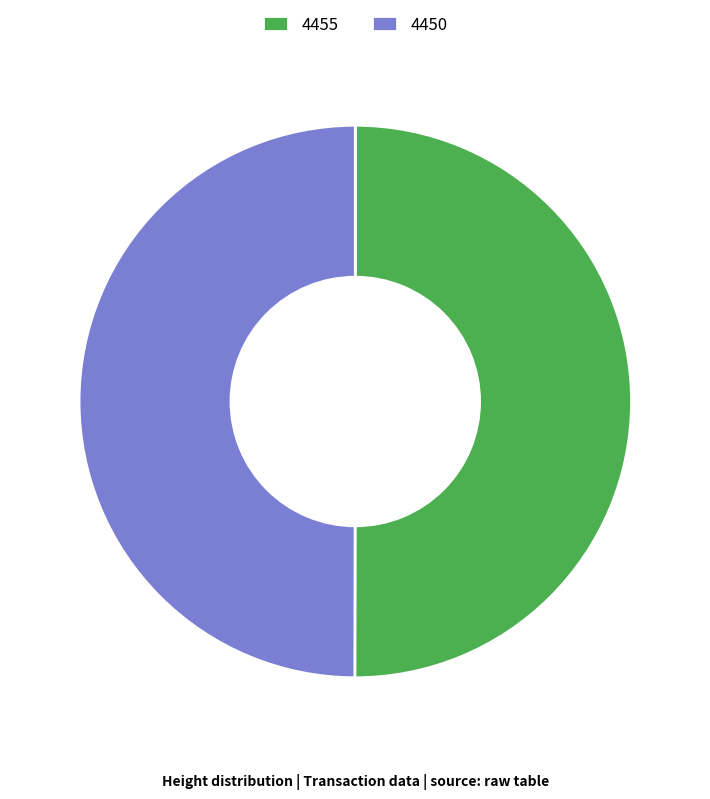

What is the ratio of the value at 4450 to the value at 4455?

1.0